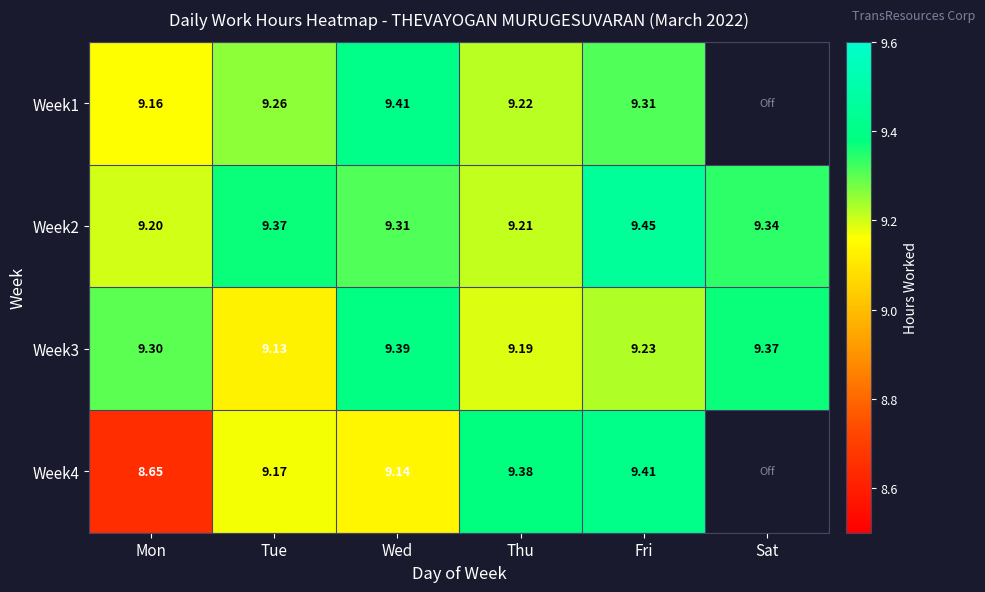

Where does the Week4 series first go above 9?

Tue